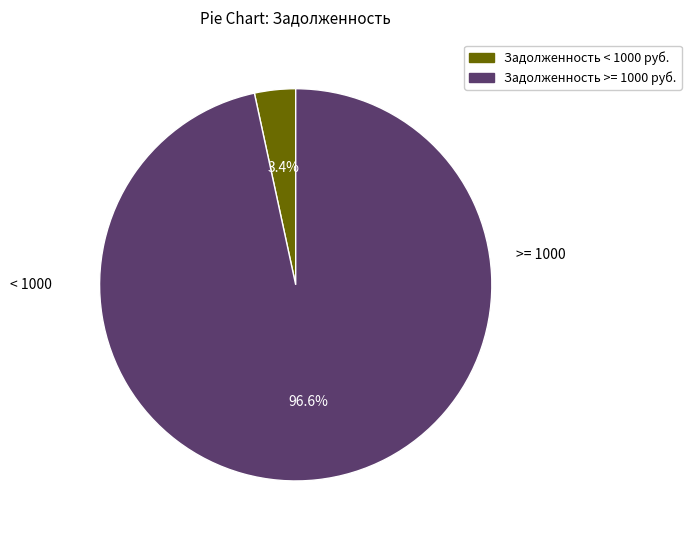

Is there any slice that represents more than half of the pie?

Yes